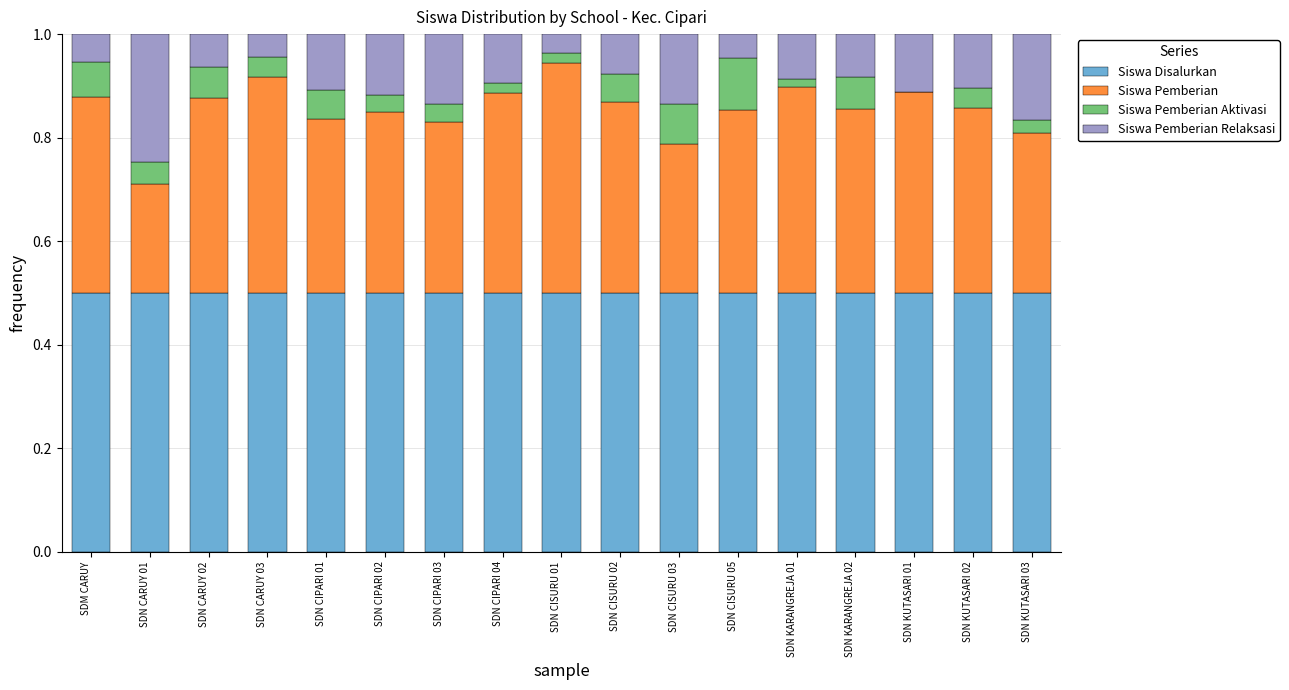

What is the maximum value for Siswa Disalurkan?

0.5